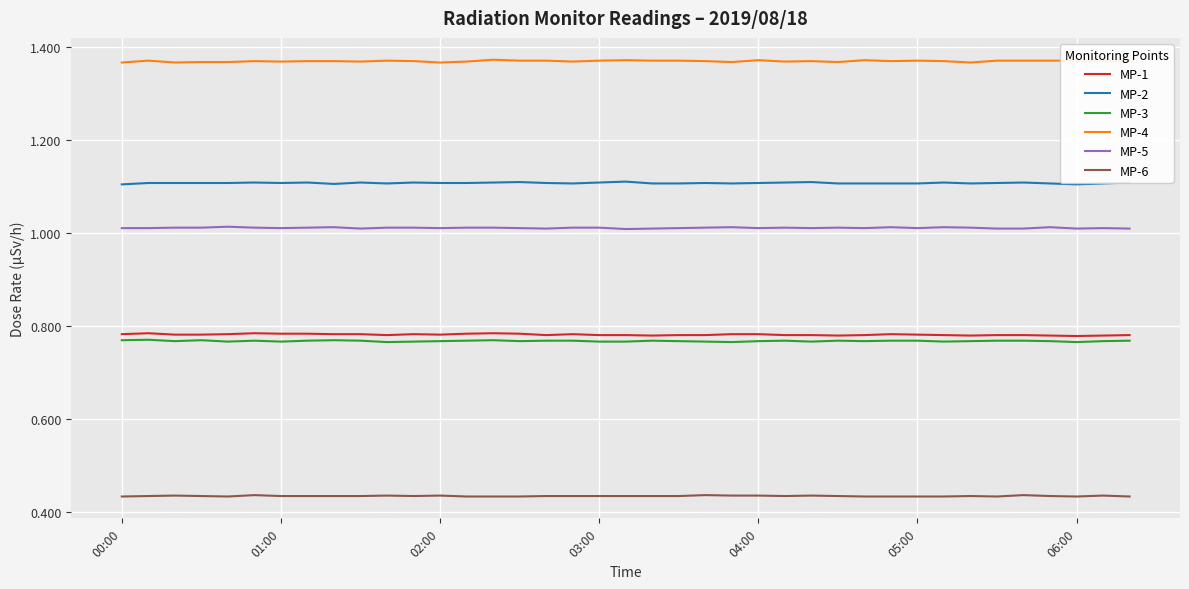

True or false: MP-5 and MP-2 intersect in this chart.

False